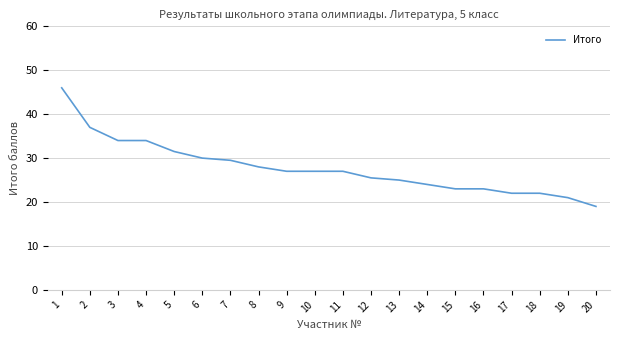

Which category has the highest value across all series?

1